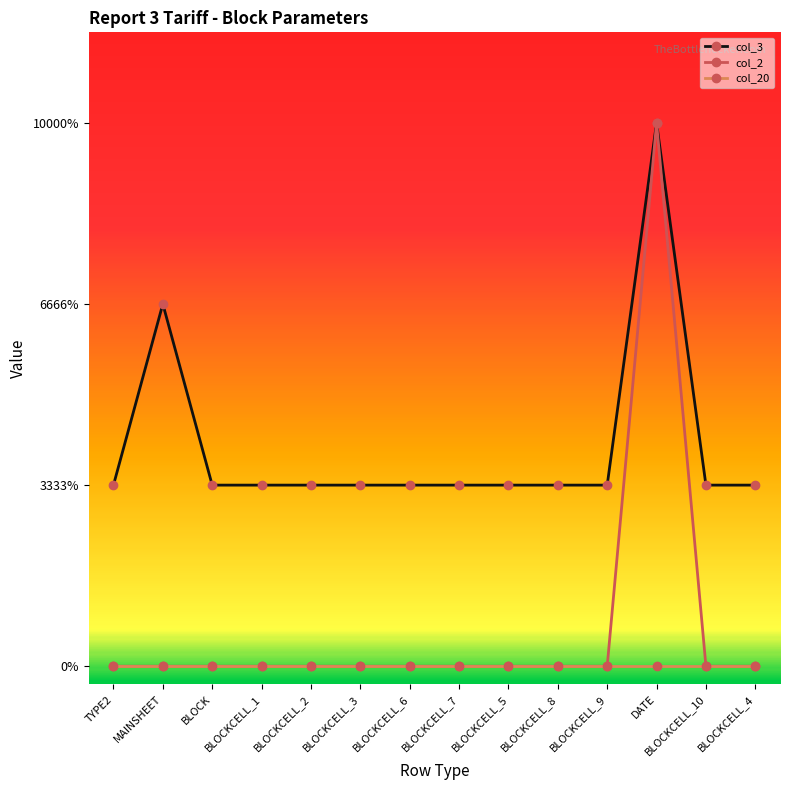

Which series has the largest total across all categories?

col_3